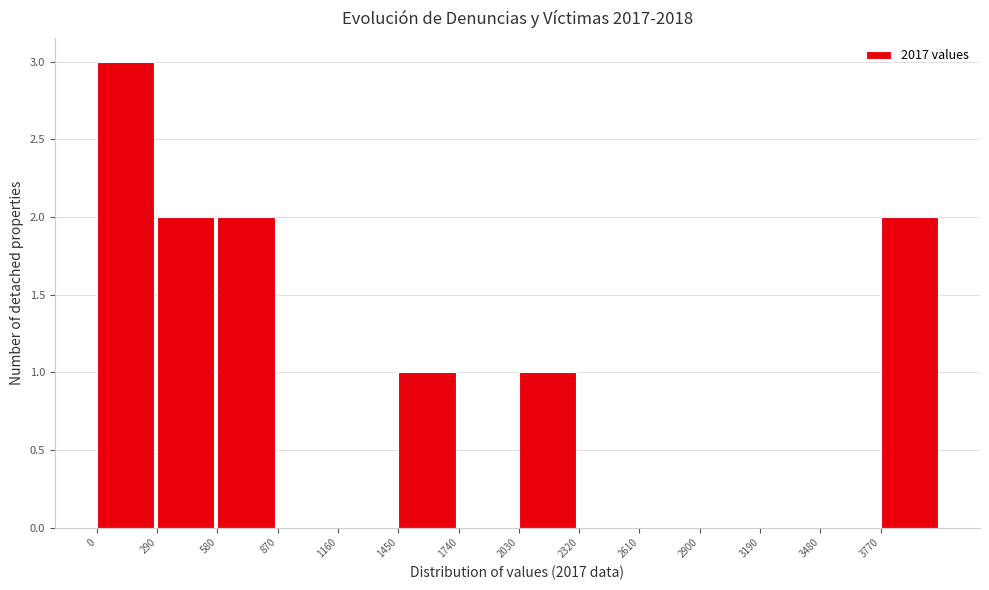

How tall is the bar that spans 290 to 580 on the x-axis? Neither the bar edges nor the heights are printed on the chart, so give them approximately, as read against the axes.

2